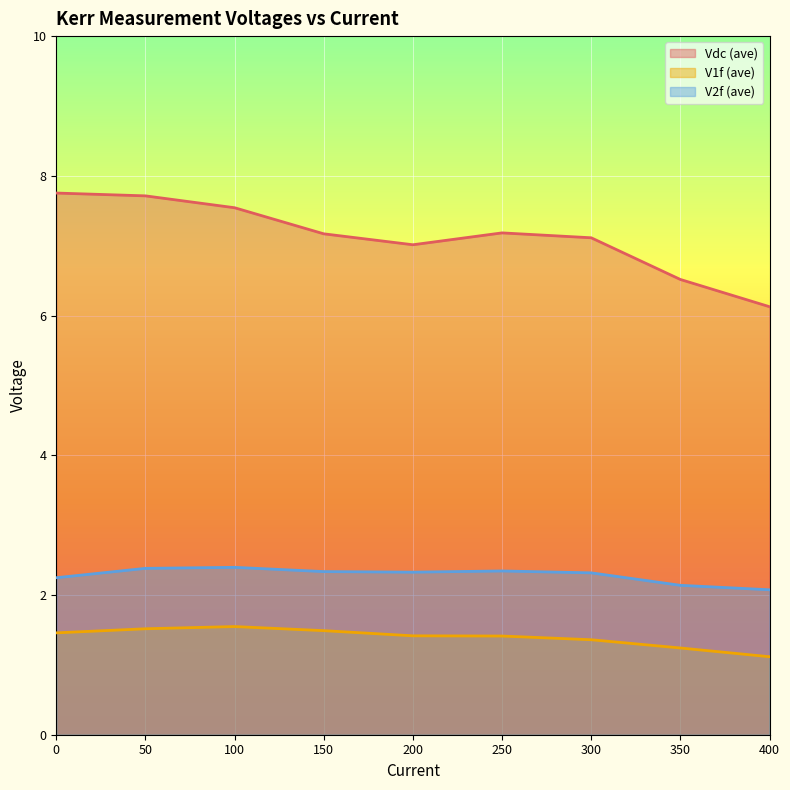

In V1f (ave), how many points are higher than both neighbors (excluding endpoints)?

1